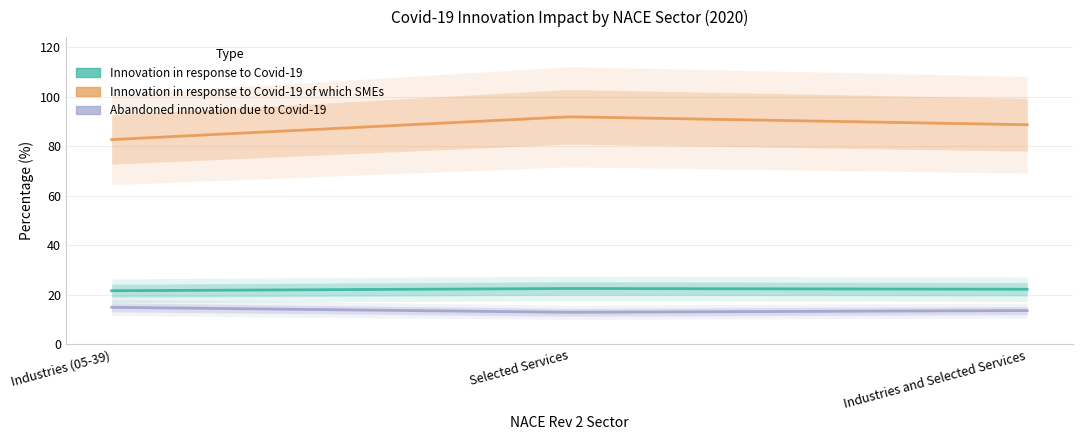

How many values in the Innovation in response to Covid-19 of which SMEs series are below 88?

1